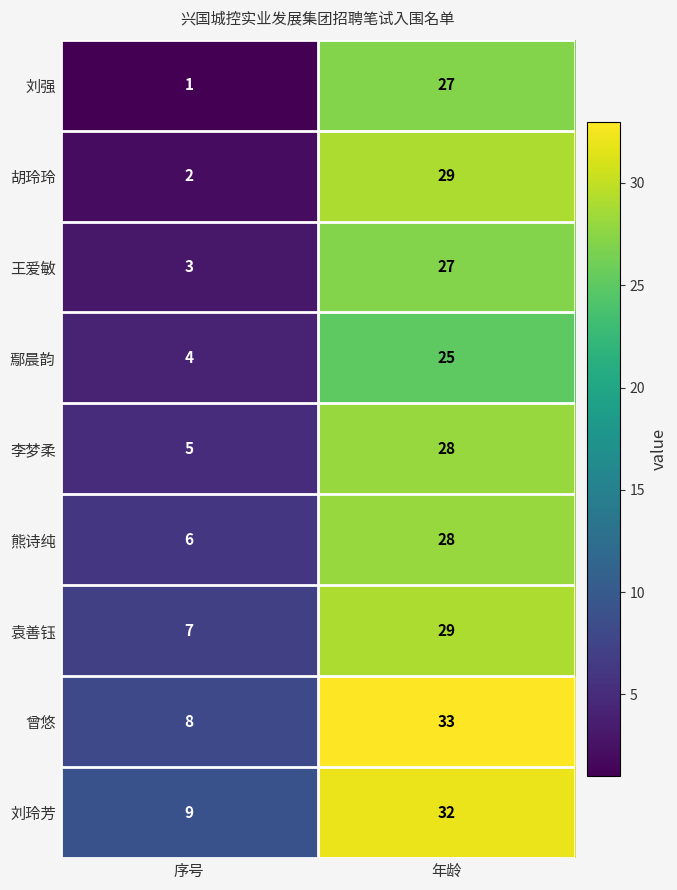

Reading left to right, extract all data points from this chart.

刘强: 1	27
胡玲玲: 2	29
王爱敏: 3	27
鄢晨韵: 4	25
李梦柔: 5	28
熊诗纯: 6	28
袁善钰: 7	29
曾悠: 8	33
刘玲芳: 9	32